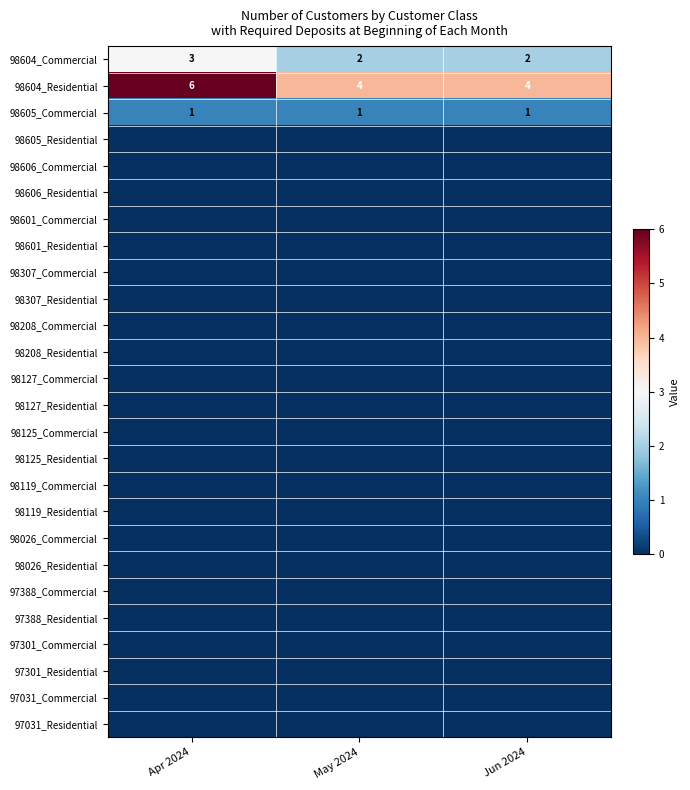

Is it true that 98604_Residential equals 4 at Jun 2024?

True